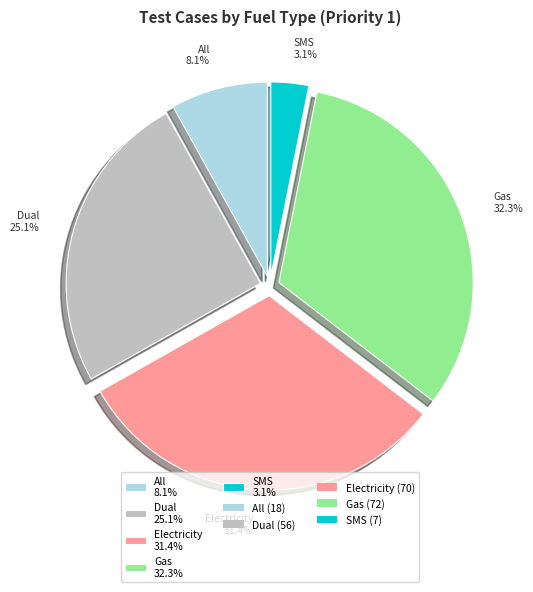

Which category has the smallest portion of the pie?

SMS